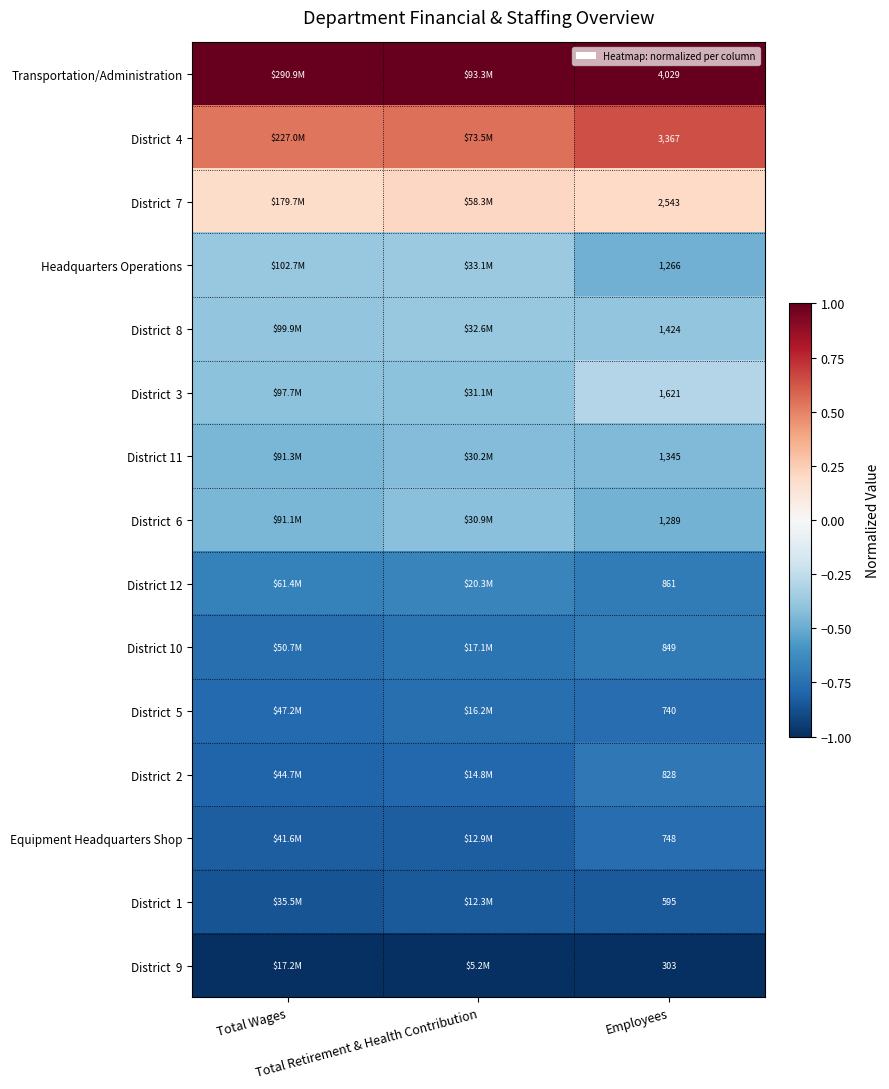

At which label is District 2 closest to 0?

Employees